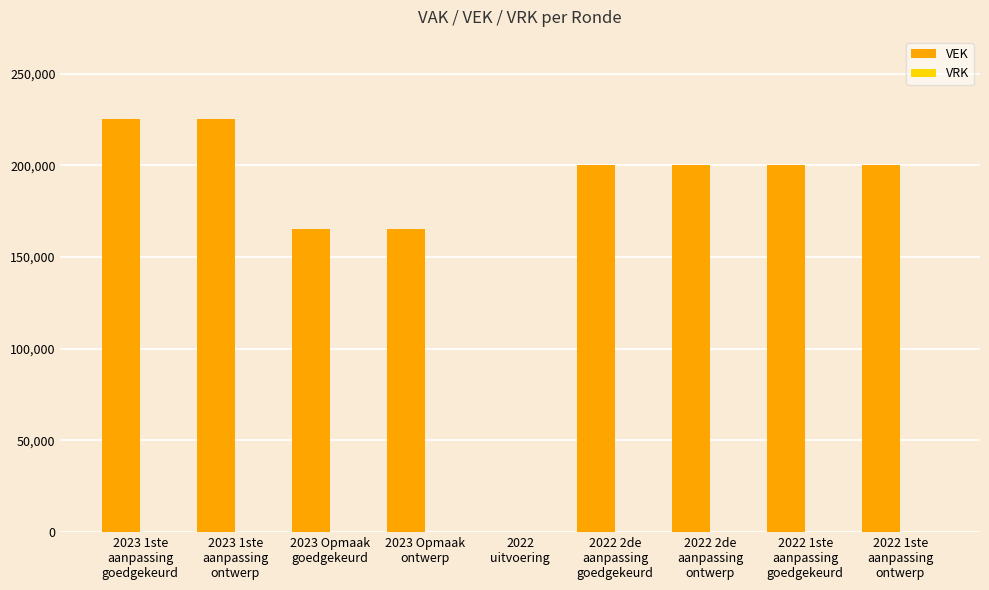

What is the maximum value shown in the chart?

225000